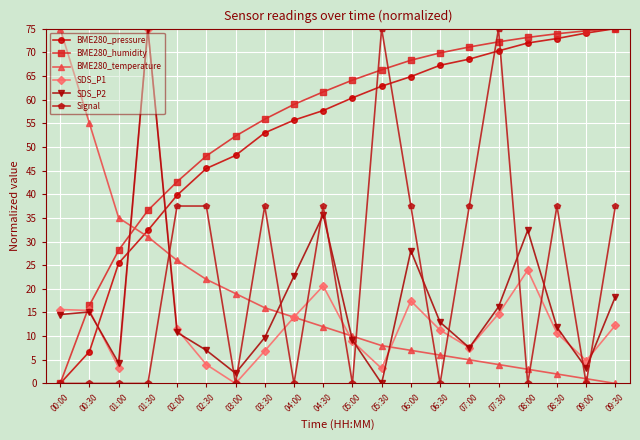

At which label does SDS_P2 first exceed 12?

00:00